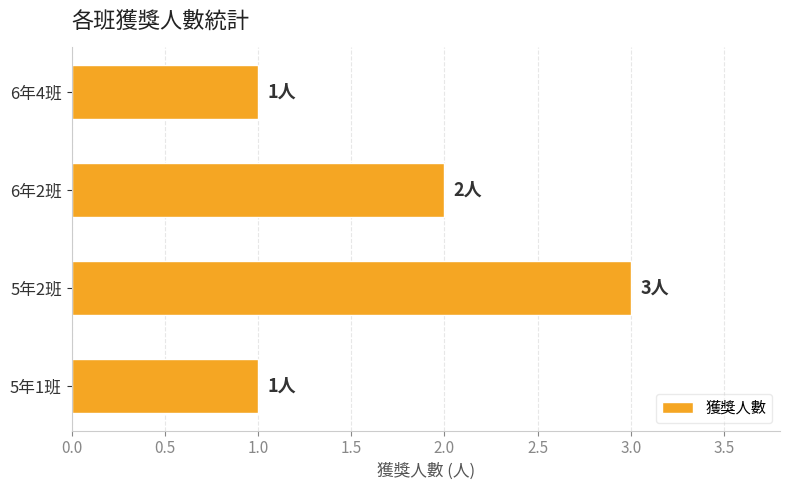

How many values are between 1 and 3?

4